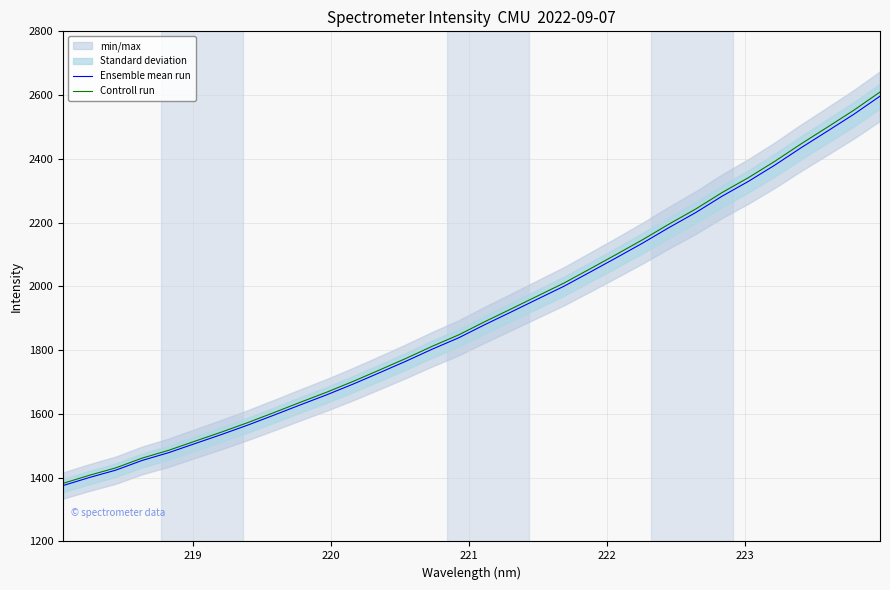

Rank the series by their average value, from highest to lowest.

Controll run, Ensemble mean run